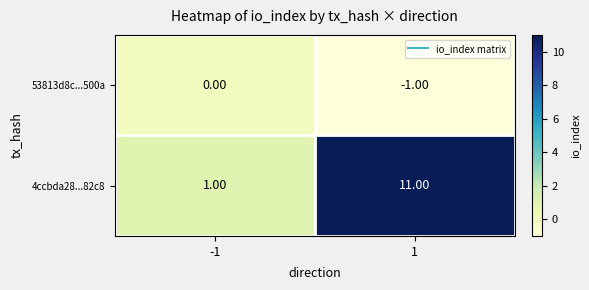

What is the sum of all 4ccbda28...82c8 values?

12